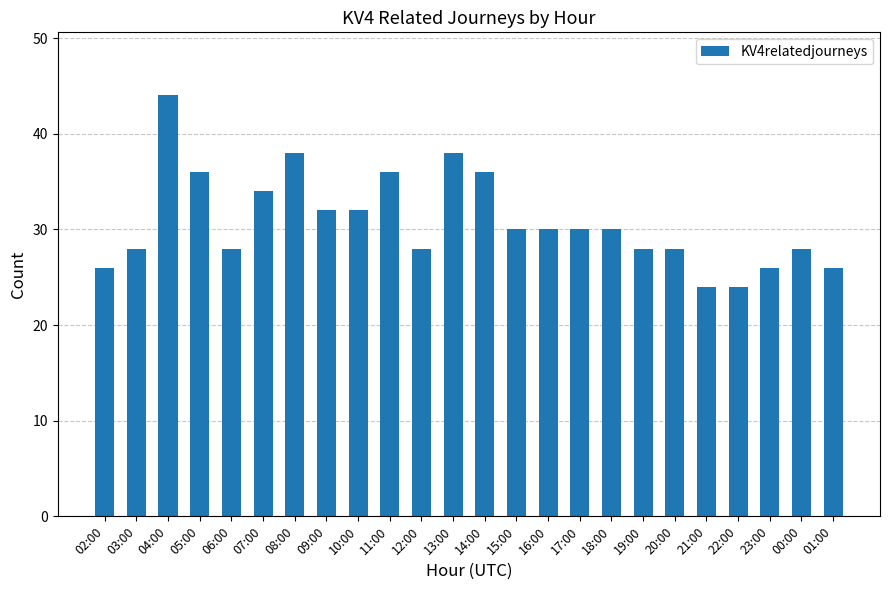

At which category does the chart reach its peak across all series?

04:00